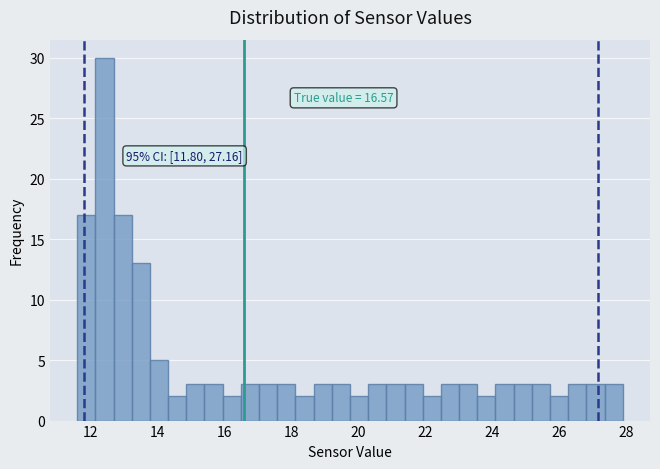

Around what value on the x-axis is the tallest bar? Give the approximate position of its centre, as read against the axis.

12.4